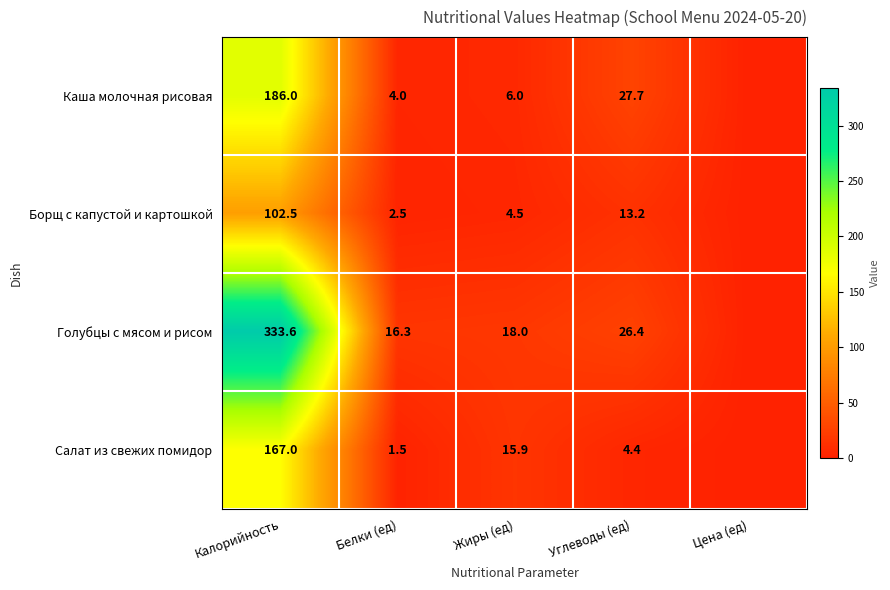

Is the value of Голубцы с мясом и рисом at Жиры (ед) greater than the value of Каша молочная рисовая at Белки (ед)?

Yes